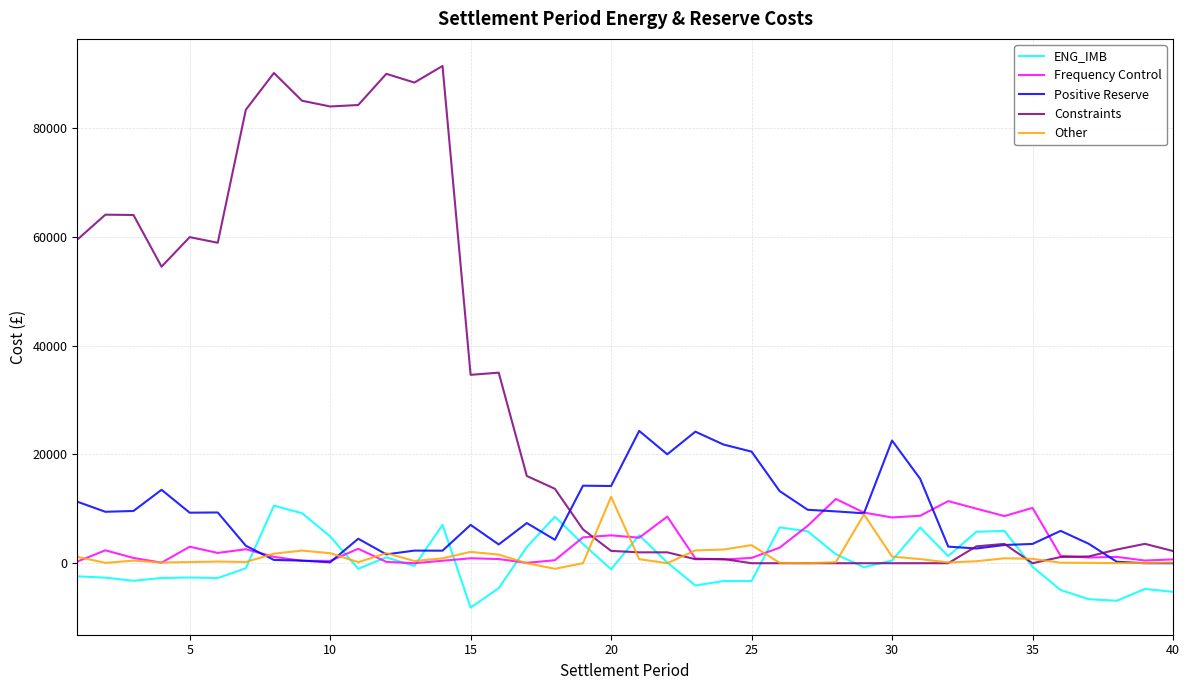

What is the maximum value for Constraints?

91395.9